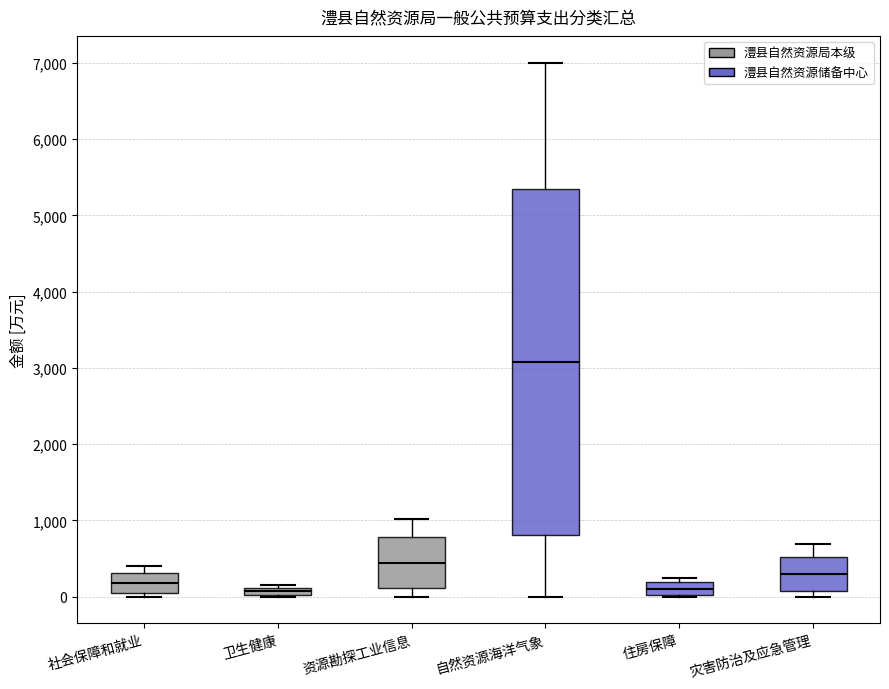

Where is the lower edge of the box for 灾害防治及应急管理 on the y-axis? The values are not printed on the chart, so give them approximately, as read against the axis.

100